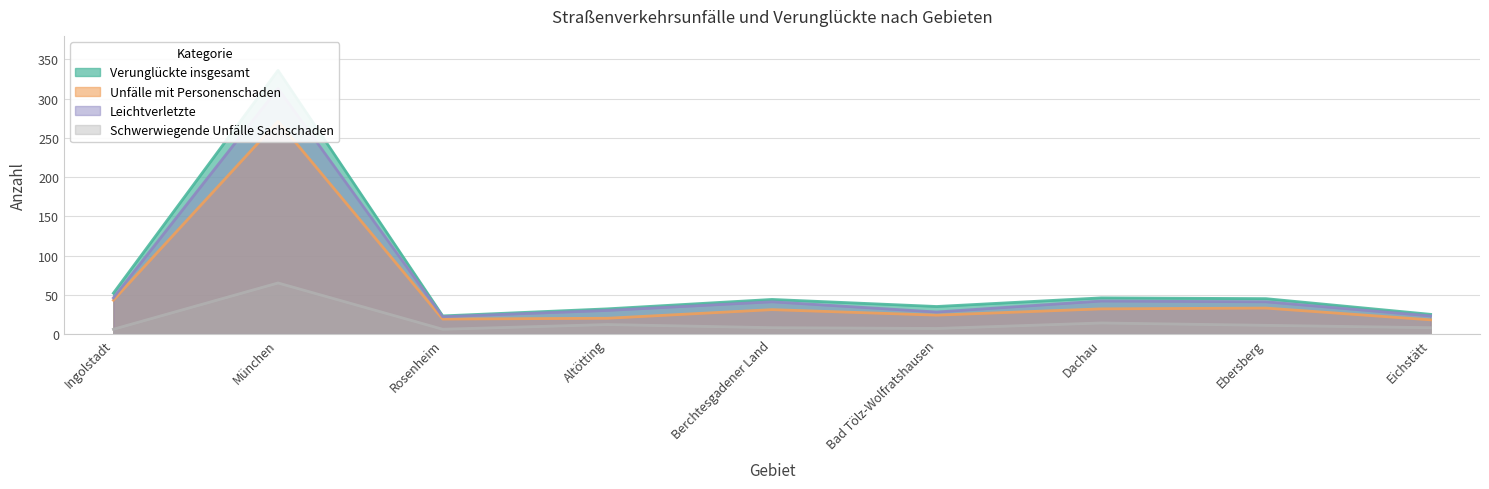

What are all the series names shown in the legend?

Verunglückte insgesamt, Unfälle mit Personenschaden, Leichtverletzte, Schwerwiegende Unfälle Sachschaden